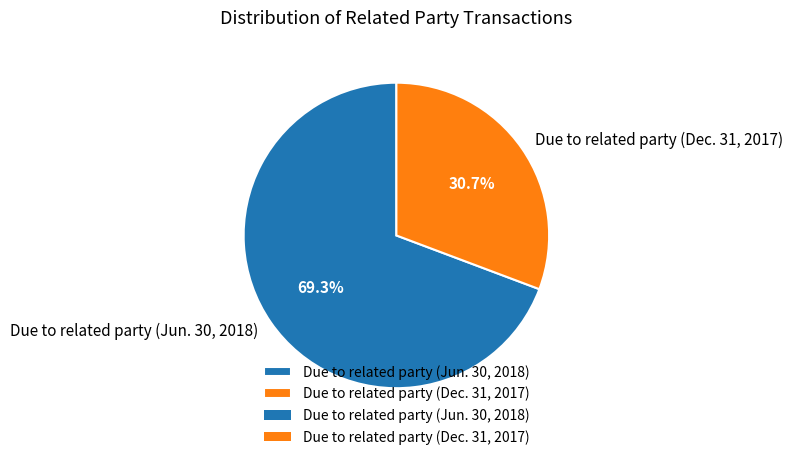

Combined, do Due to related party (Dec. 31, 2017) and Due to related party (Jun. 30, 2018) account for over 50%?

Yes